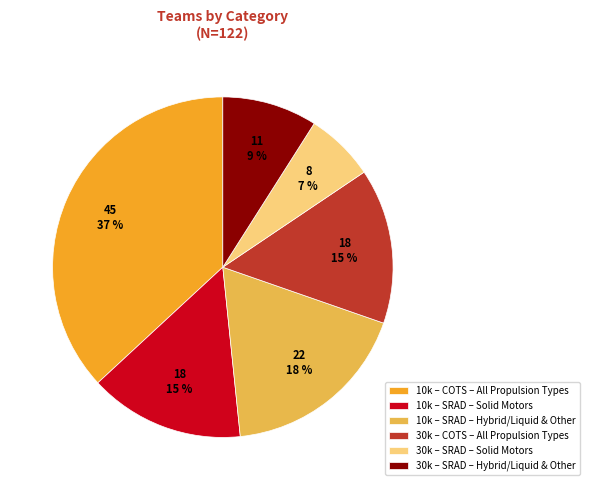

What is the smallest slice in the pie chart?

30k – SRAD – Solid Motors